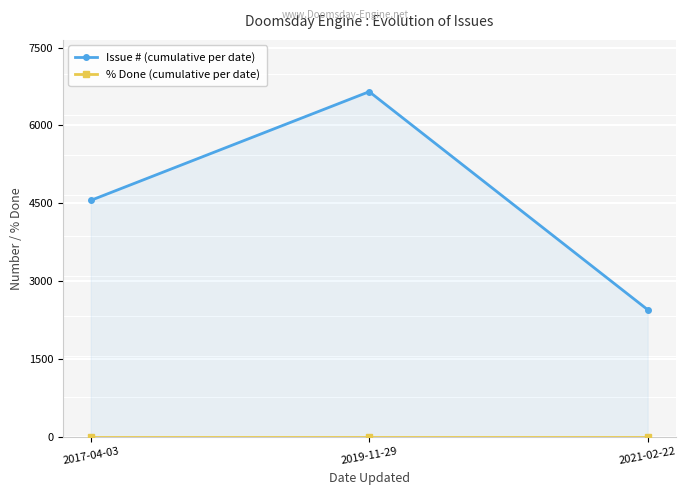

Count the number of categories in the chart.

3